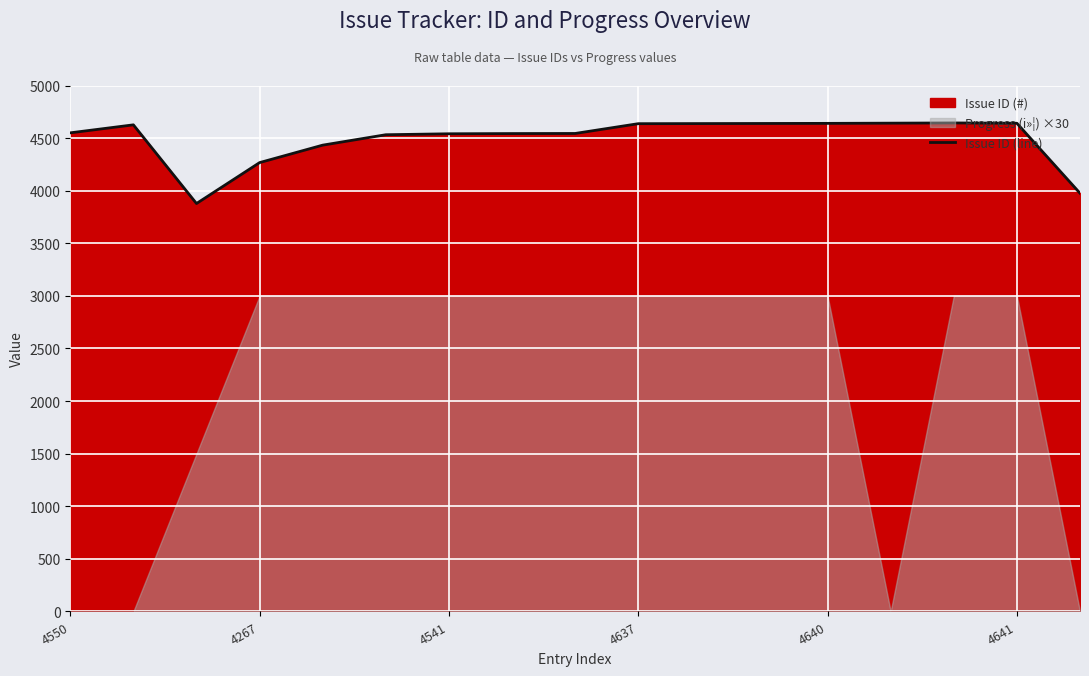

What is the maximum value for Issue ID (line)?

4644